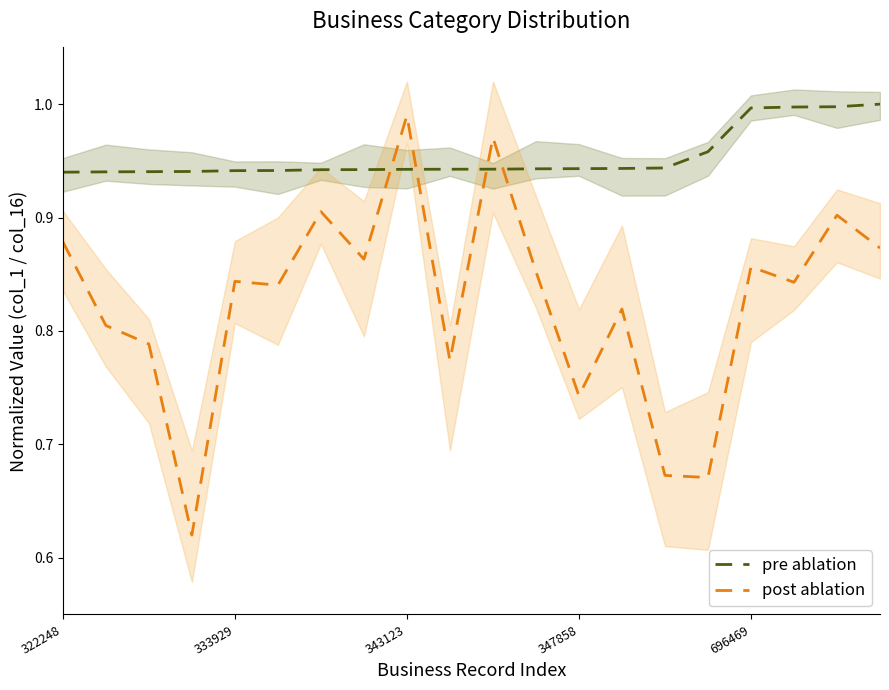

At how many categories does at least one series exceed 0?

20